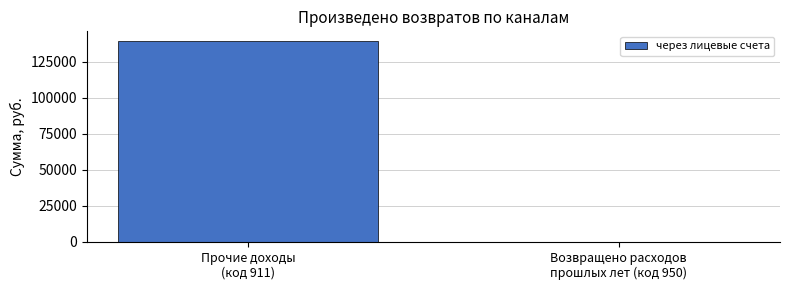

Where does the data first go above 139116?

Прочие доходы
(код 911)